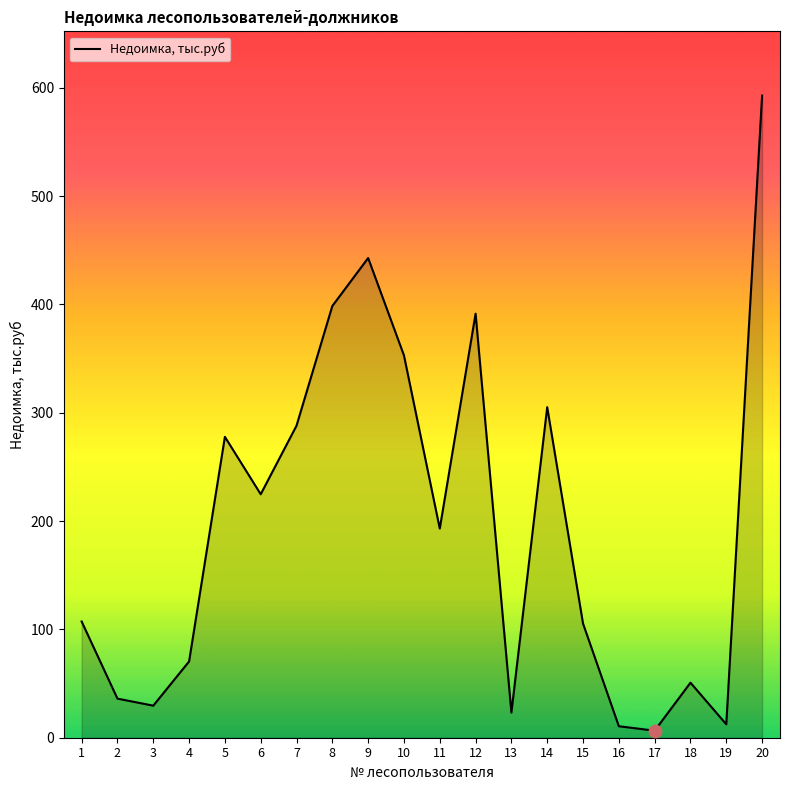

What is the change in value from 18 to 20?

+542.1